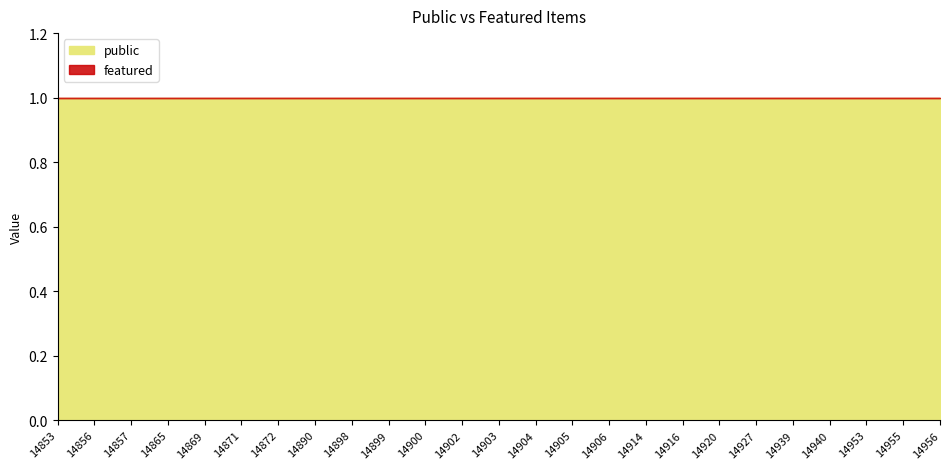

Between 14871 and 14939, which series saw the biggest shift?

public